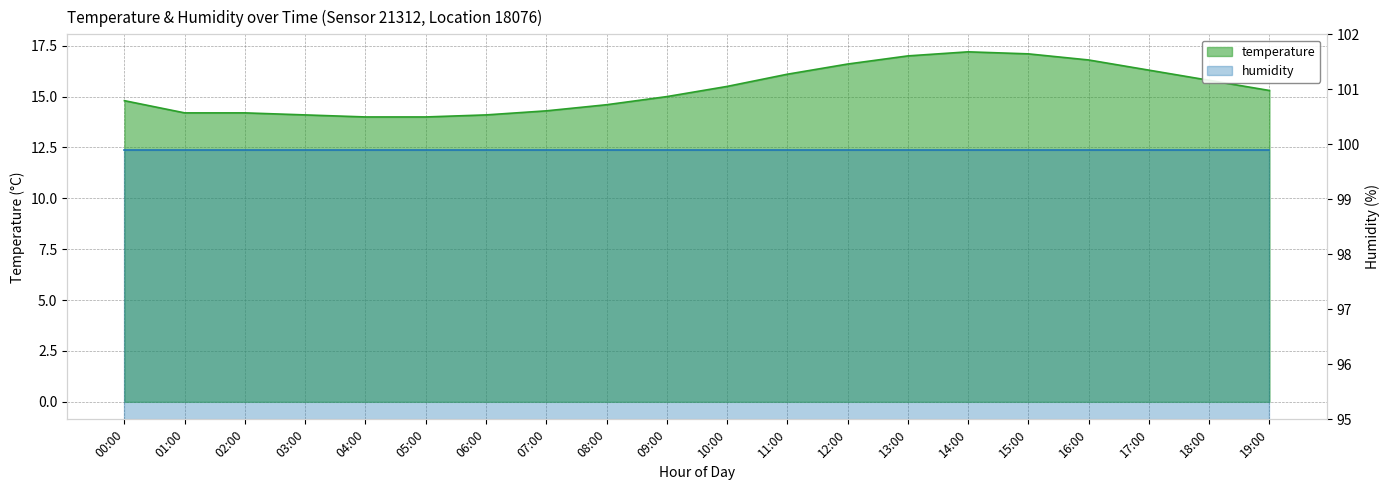

Which has a higher value, 16:00 or 00:00?

16:00